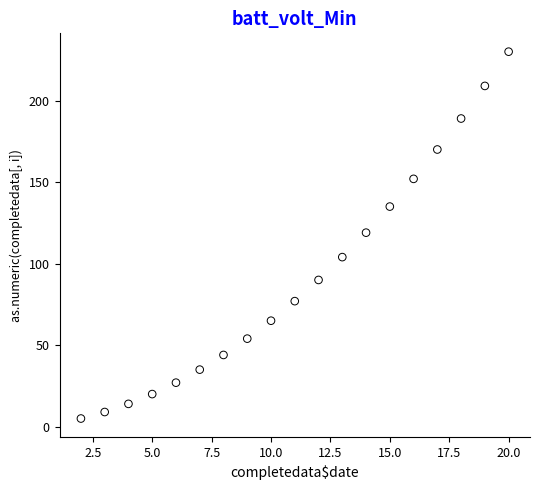

What is the range of Y values (max minus min)?

225